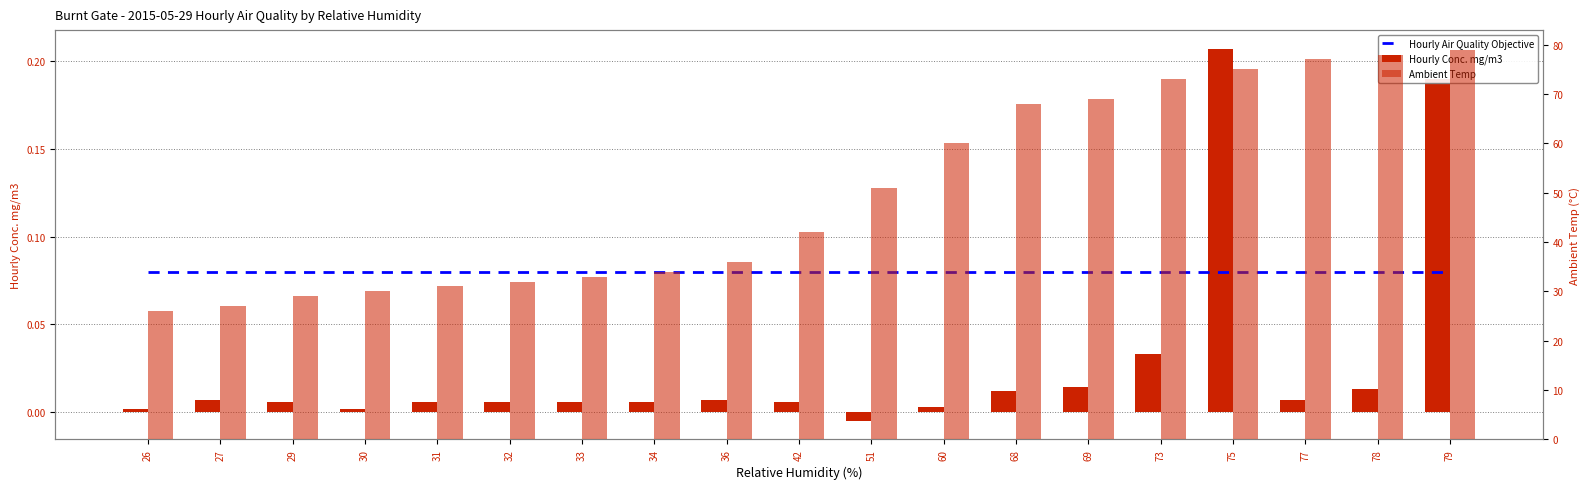

Which series has the widest spread of values?

Ambient Temp